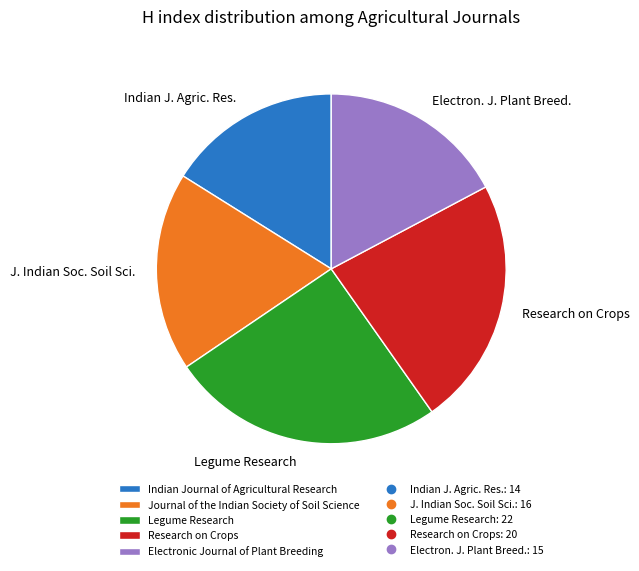

Does any single category account for the majority?

No